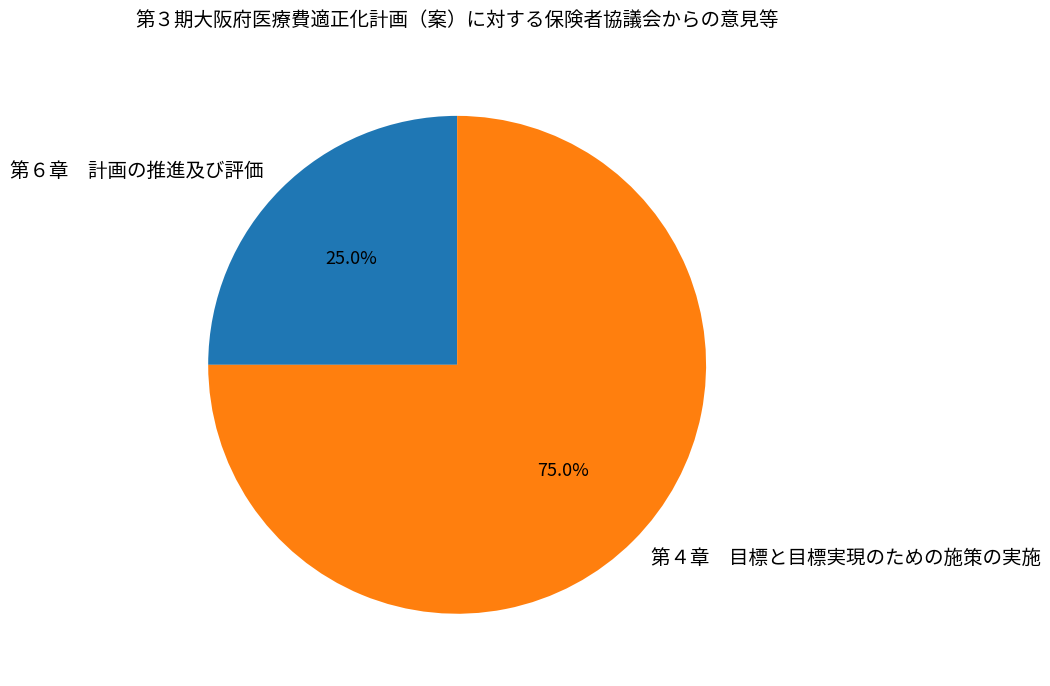

Rank the categories by value from lowest to highest.

第６章 計画の推進及び評価, 第４章 目標と目標実現のための施策の実施